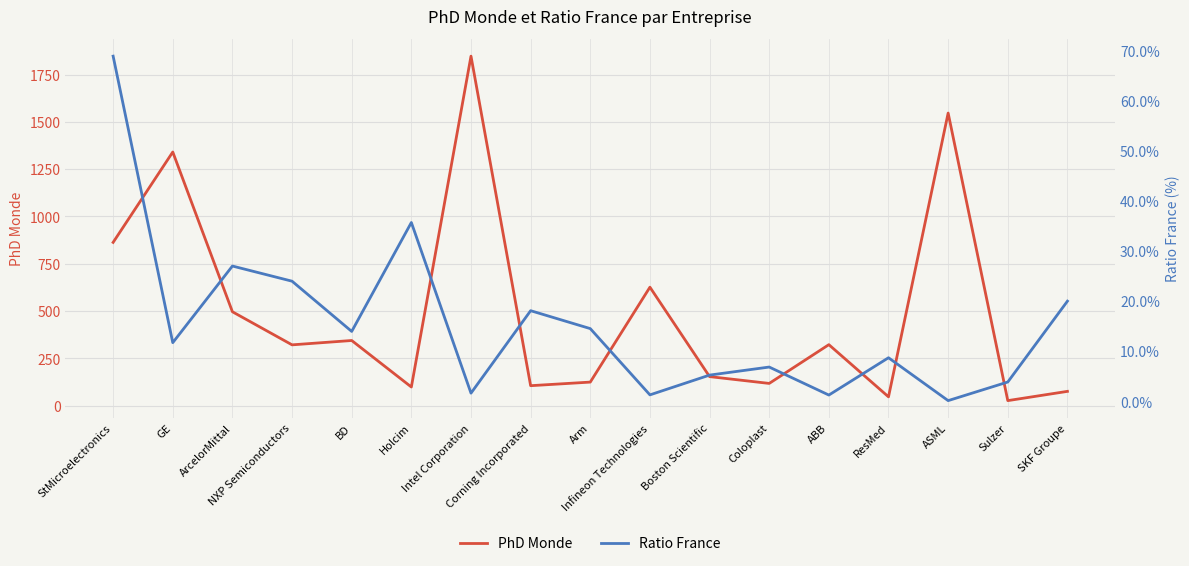

What is the total value across all series at BD?

358.0